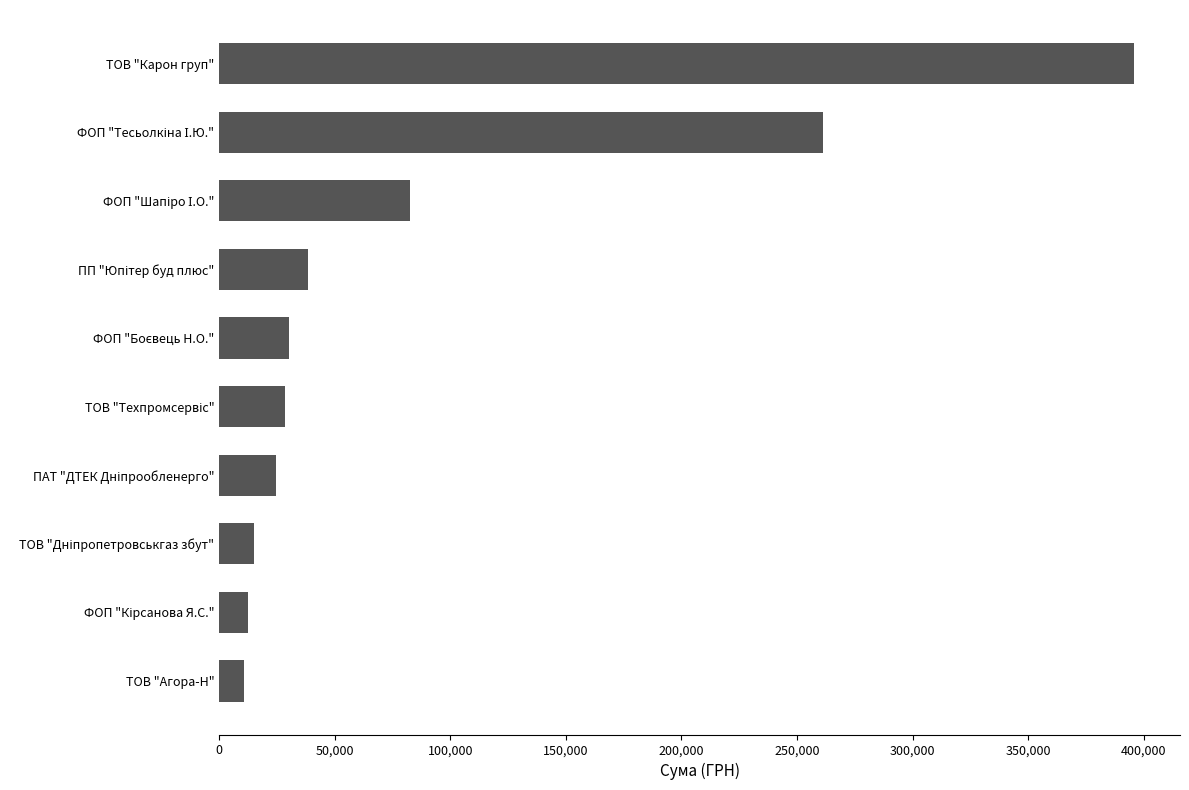

The chart shows a value of 395877.6 at ТОВ "Карон груп". True or false?

True